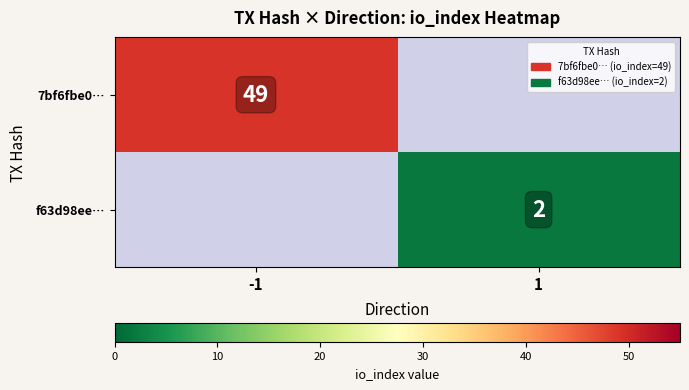

Is it true that 7bf6fbe0… equals 49 at -1?

True